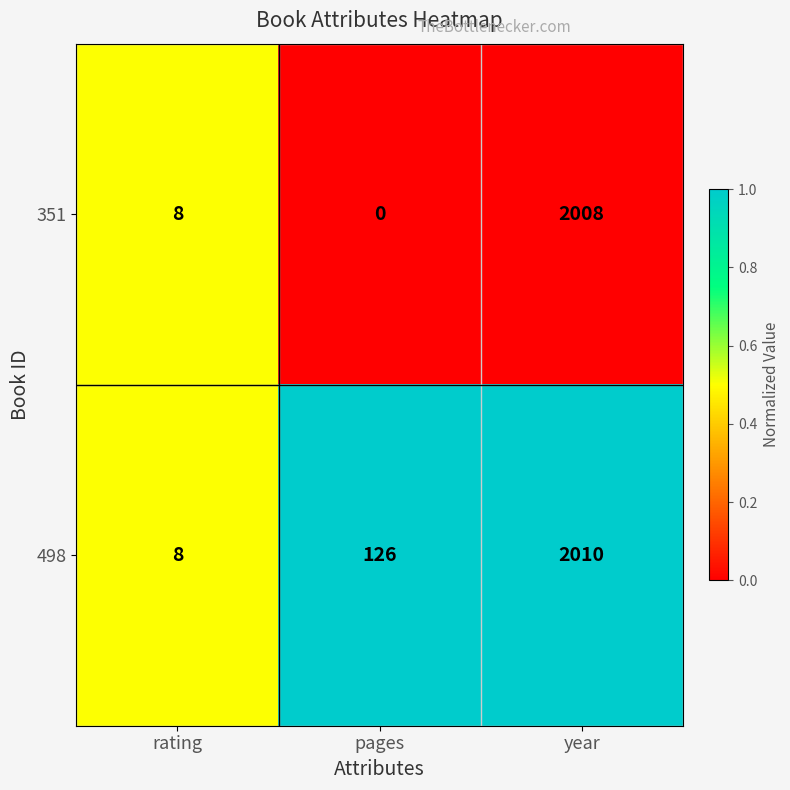

At which label is 351 closest to 1004?

rating